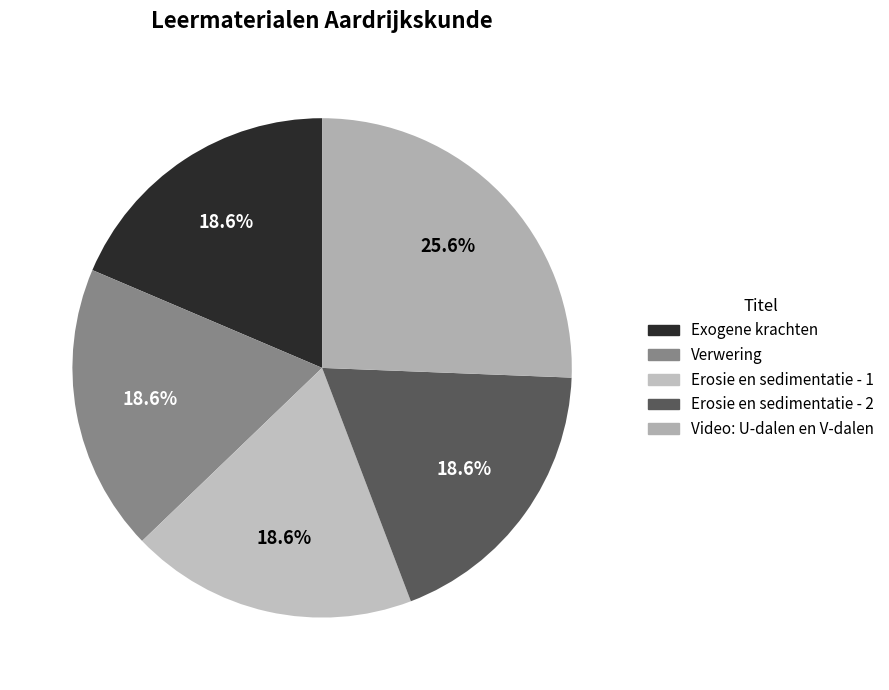

Which category has the smallest portion of the pie?

Exogene krachten